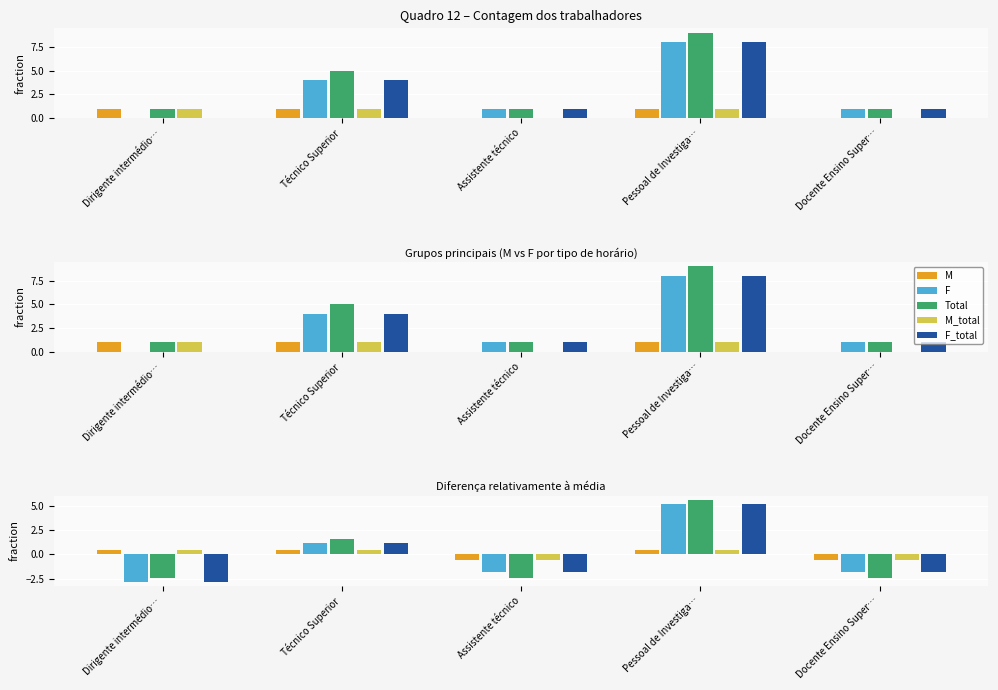

How many values in the F series are below -1?

3